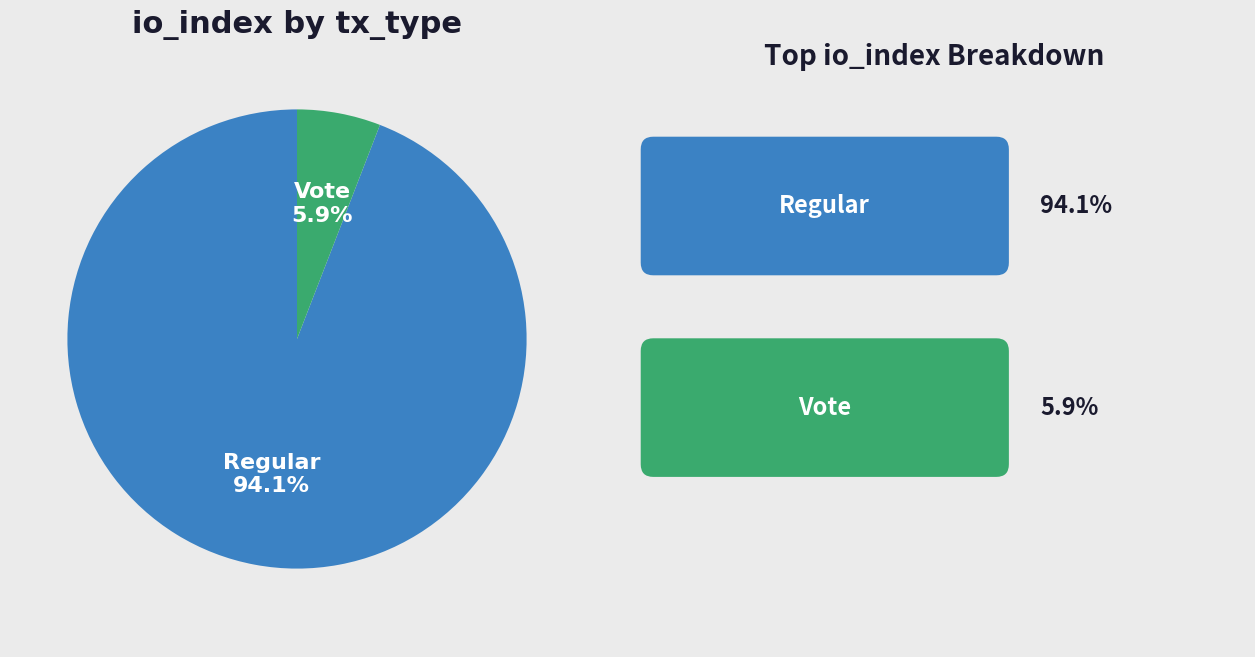

Is it true that Regular is 99% of the pie?

False